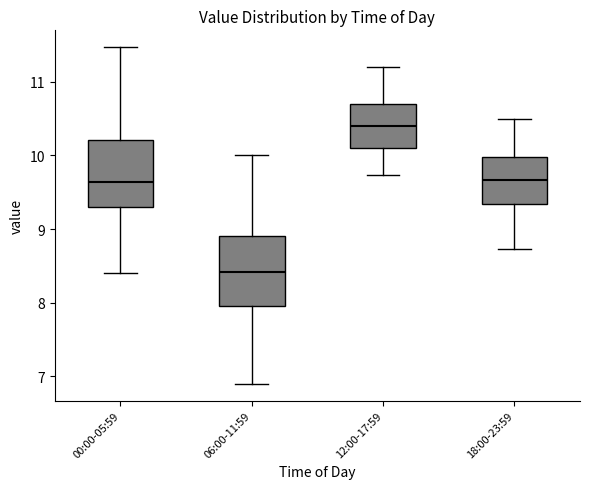

Which box's median line is the highest?

12:00-17:59